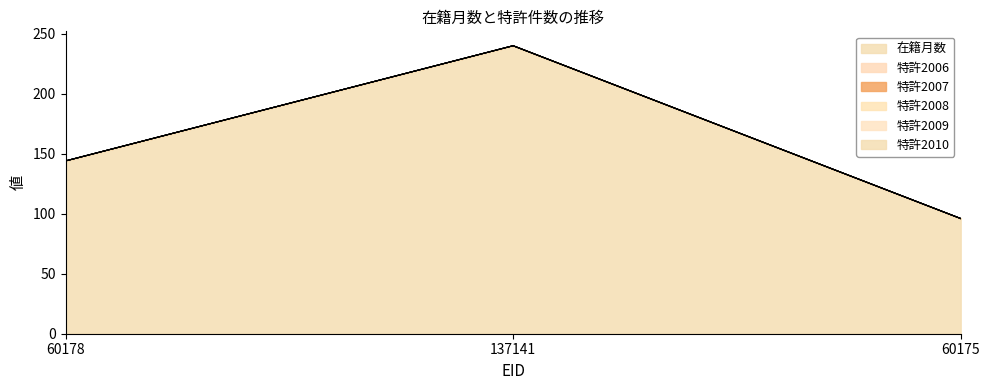

At which label does 特許2006 reach its minimum?

60178